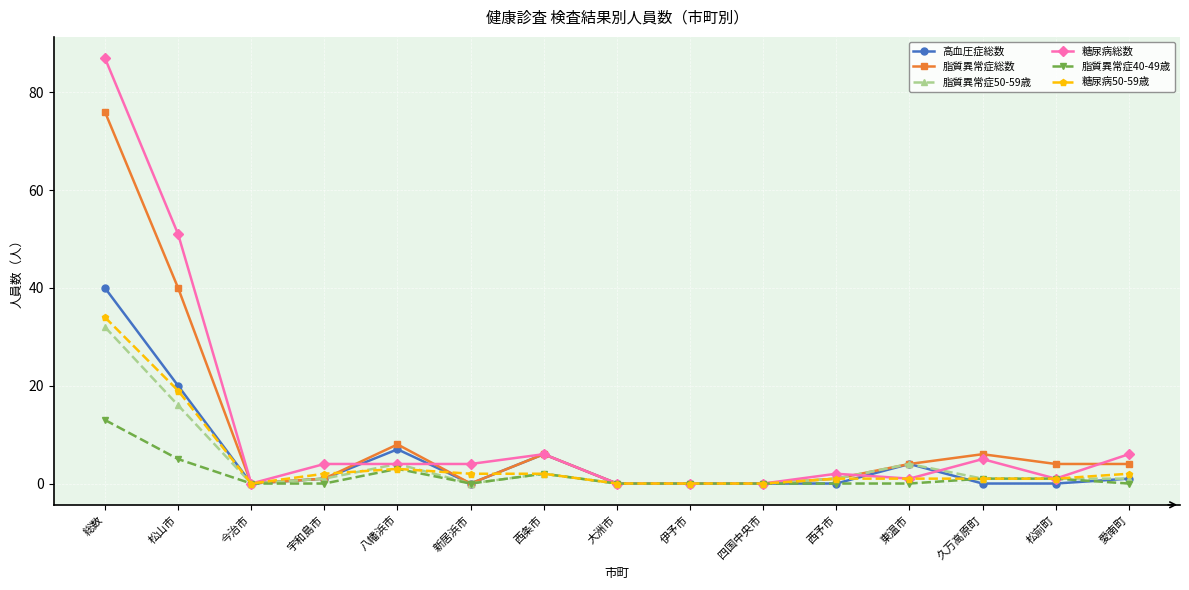

Reading left to right, list all the values displayed in this chart.

高血圧症総数: 40	20	0	1	7	0	6	0	0	0	0	4	0	0	1
脂質異常症総数: 76	40	0	1	8	0	6	0	0	0	1	4	6	4	4
脂質異常症50-59歳: 32	16	0	1	4	0	2	0	0	0	1	4	1	1	1
糖尿病総数: 87	51	0	4	4	4	6	0	0	0	2	1	5	1	6
脂質異常症40-49歳: 13	5	0	0	3	0	2	0	0	0	0	0	1	1	0
糖尿病50-59歳: 34	19	0	2	3	2	2	0	0	0	1	1	1	1	2